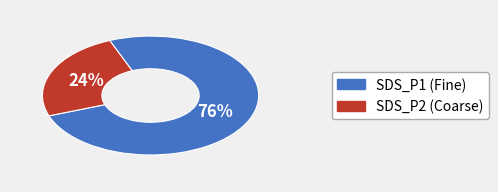

True or false: SDS_P2 accounts for 24% of the total.

True